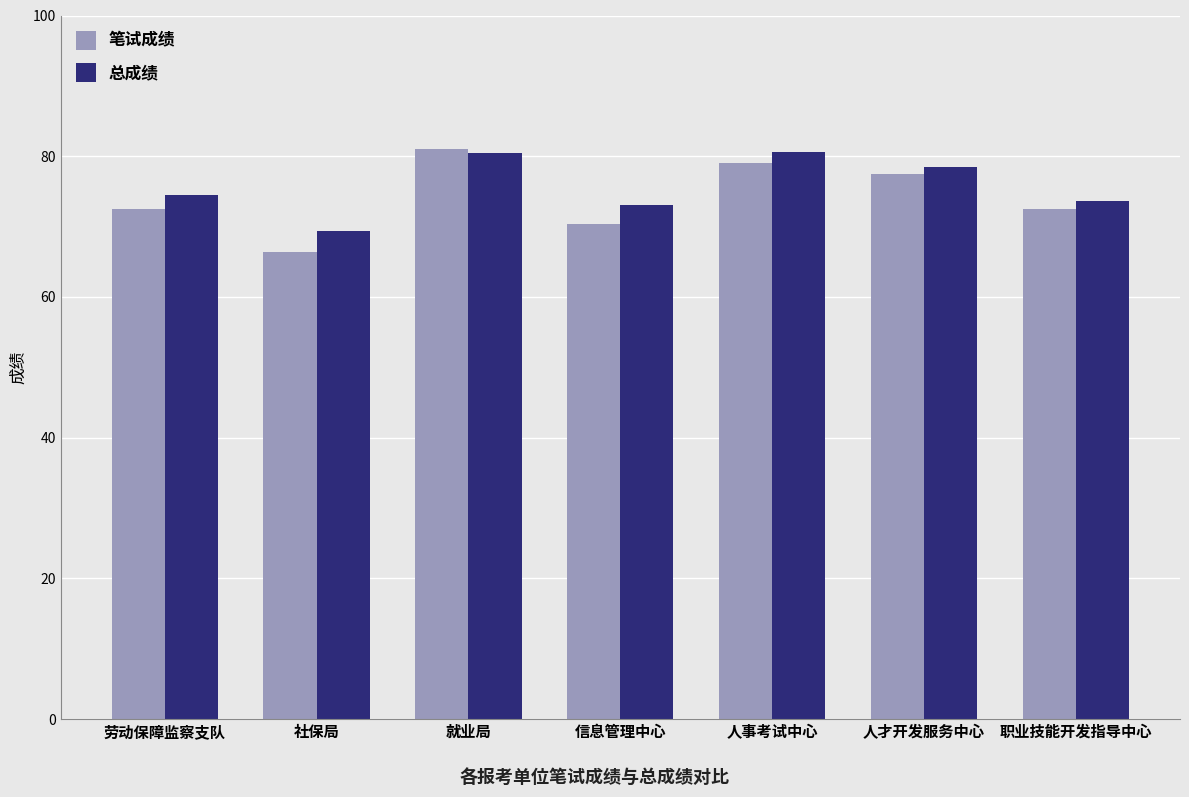

Is it true that 笔试成绩 equals 125.2 at 信息管理中心?

False